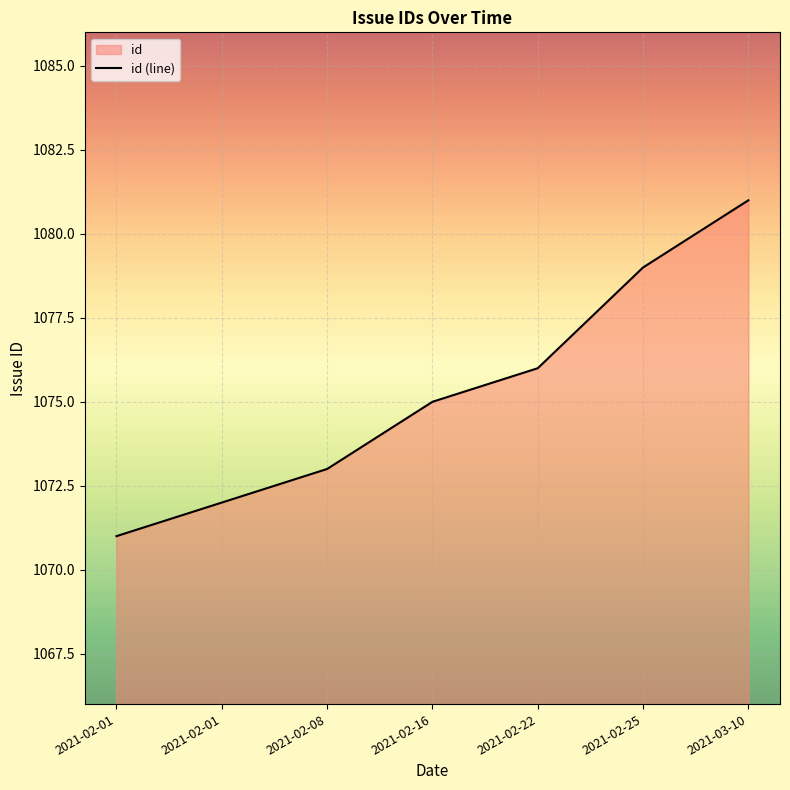

At which category does the chart reach its peak across all series?

2021-03-10